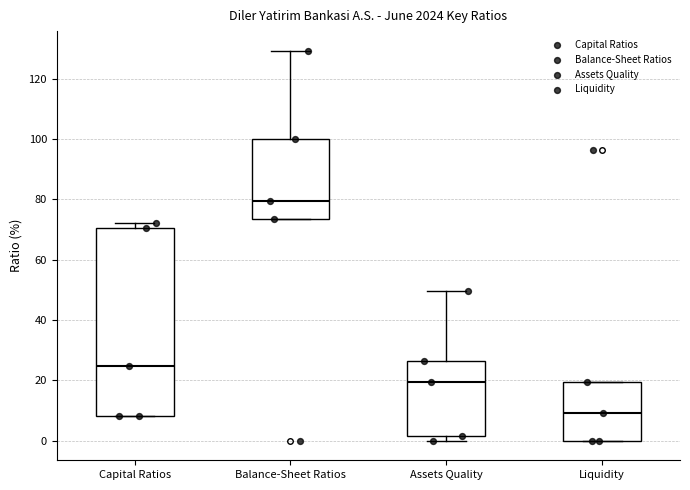

Reading left to right, transcribe this box plot: for each box, give where its median line is, the range the box spans, and where its two whiskers end, as read against the y-axis. The values are not printed on the chart, so give them approximately, as read against the axis.

Capital Ratios: median 24, box 8 to 70, whiskers 8 to 72
Balance-Sheet Ratios: median 80, box 74 to 100, whiskers 74 to 130
Assets Quality: median 20, box 2 to 26, whiskers 0 to 50
Liquidity: median 10, box 0 to 20, whiskers 0 to 20